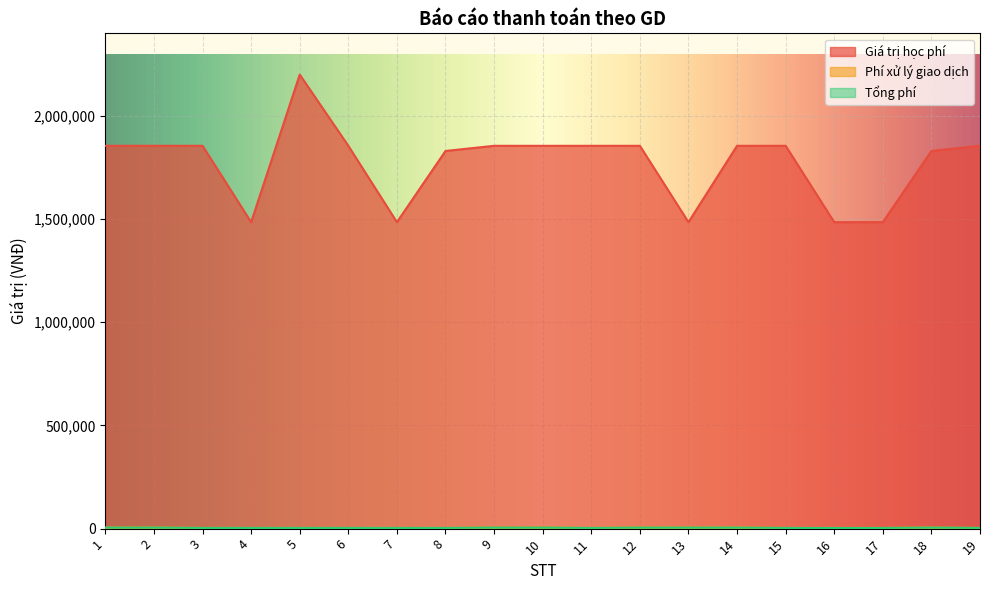

True or false: Phí xử lý giao dịch and Giá trị học phí cross at least once.

False